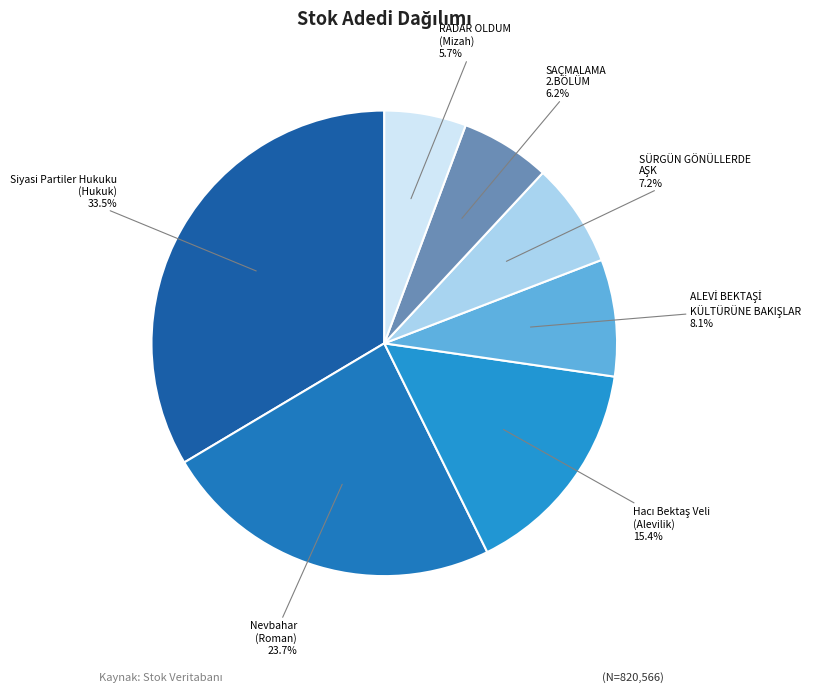

Approximately how many times larger is the value at Siyasi Partiler Hukuku (Hukuk) compared to SAÇMALAMA 2.BÖLÜM?

5.4